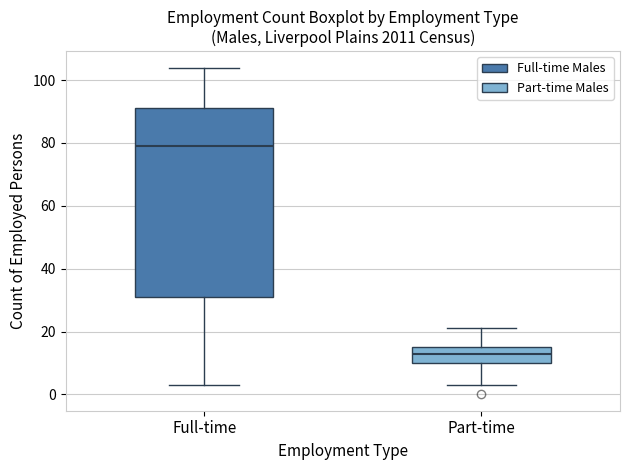

Where is the lower edge of the box for Full-time on the y-axis? The values are not printed on the chart, so give them approximately, as read against the axis.

32